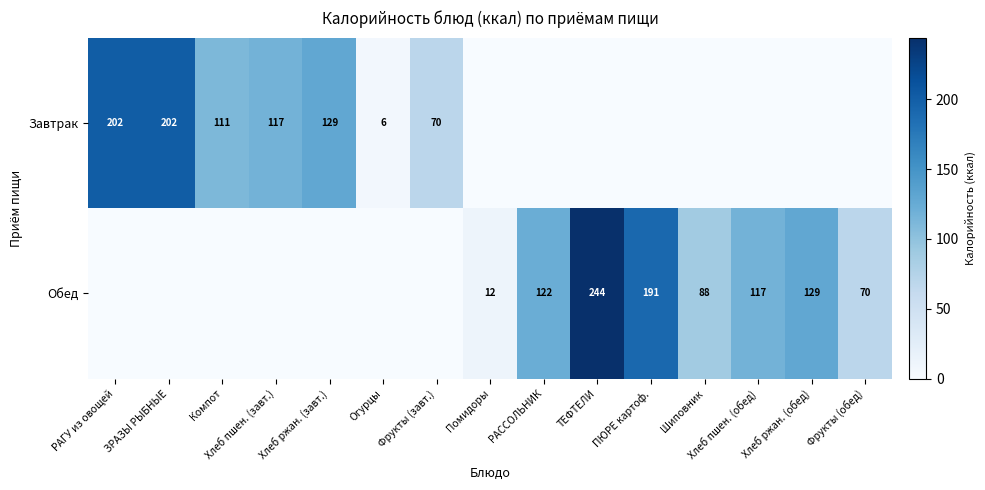

How many data points does each series have?

15